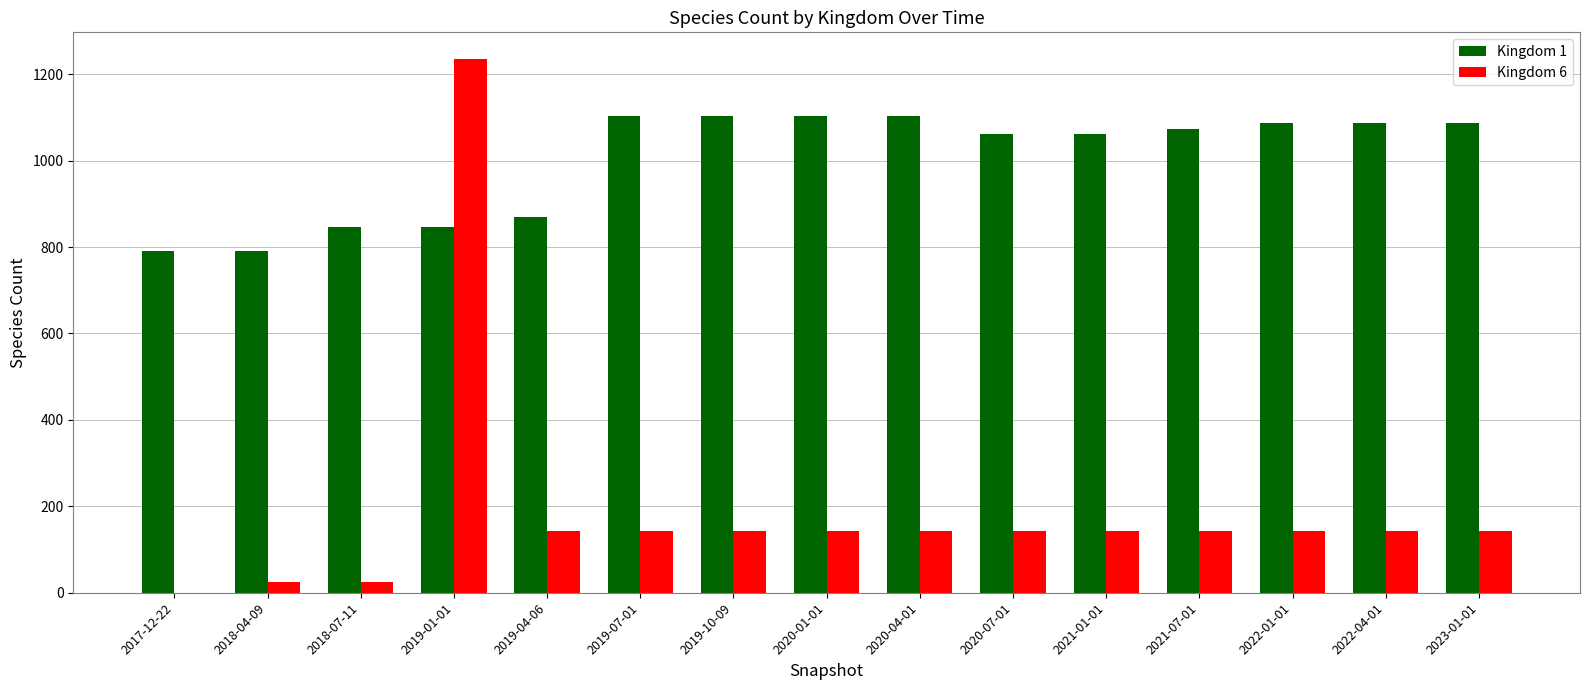

At which category is the sum across all series the highest?

2019-01-01